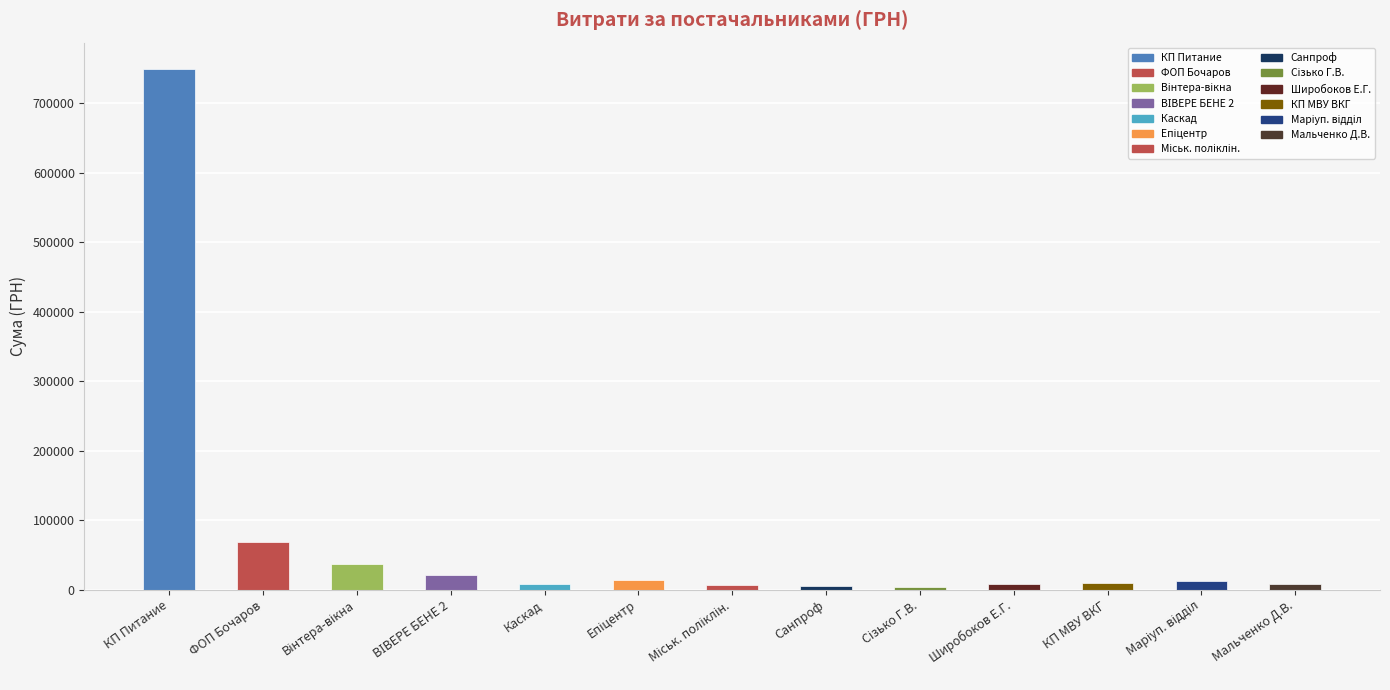

At which category does the chart reach its peak across all series?

КП Питание